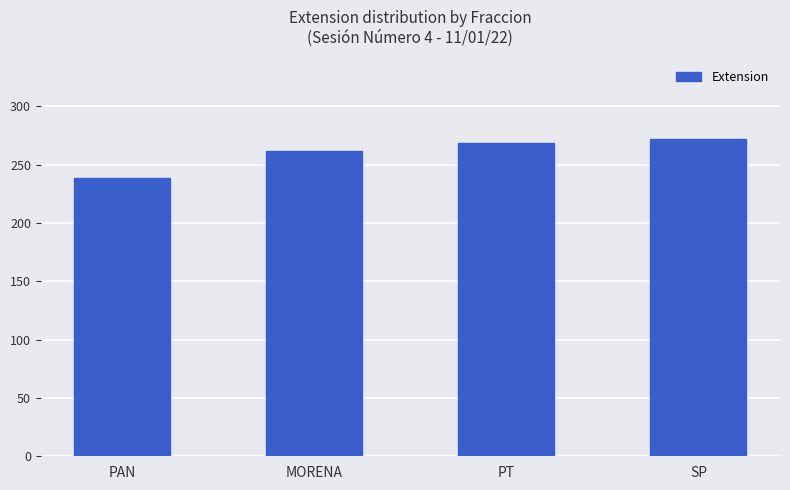

What is the change in value from PAN to PT?

+30.5